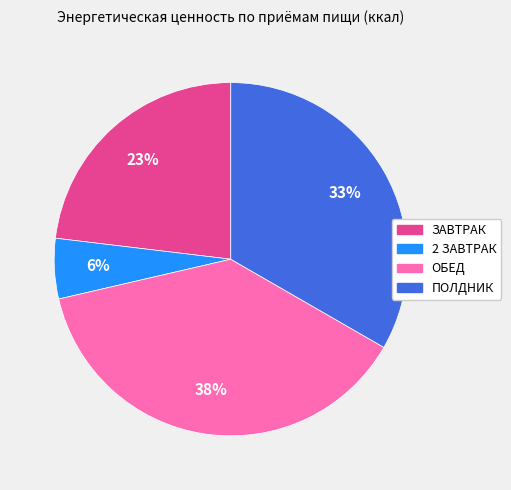

Is it true that ПОЛДНИК is 33% of the pie?

True